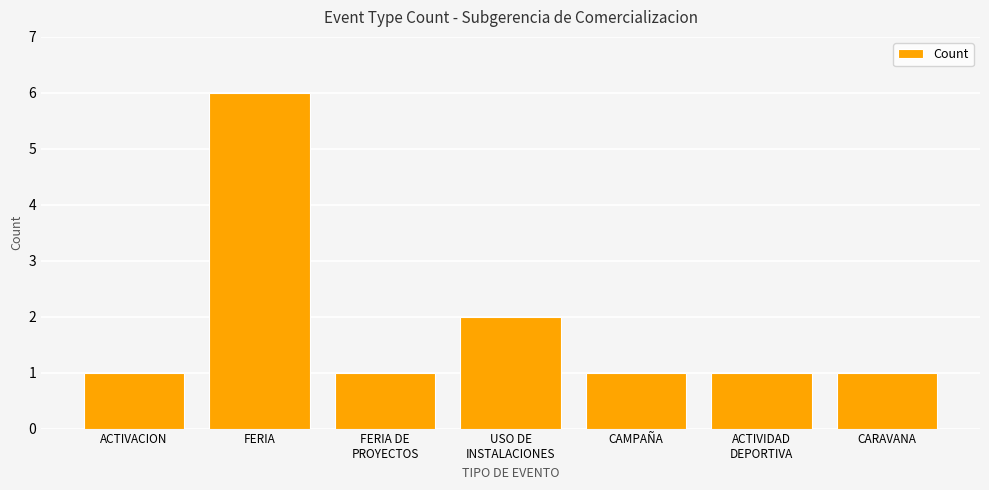

True or false: the data shows 2 at USO DE
INSTALACIONES.

True